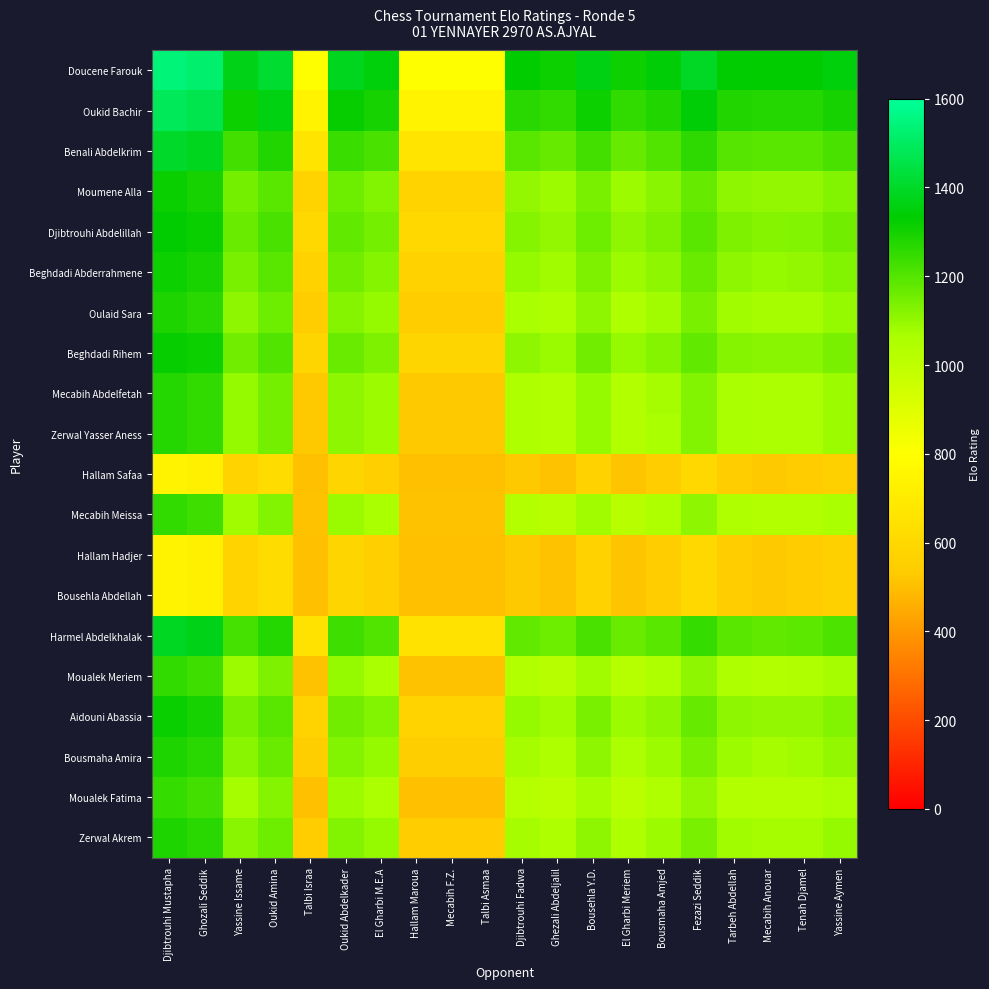

What is the total value across all series at El Gharbi M.E.A?

21032.5